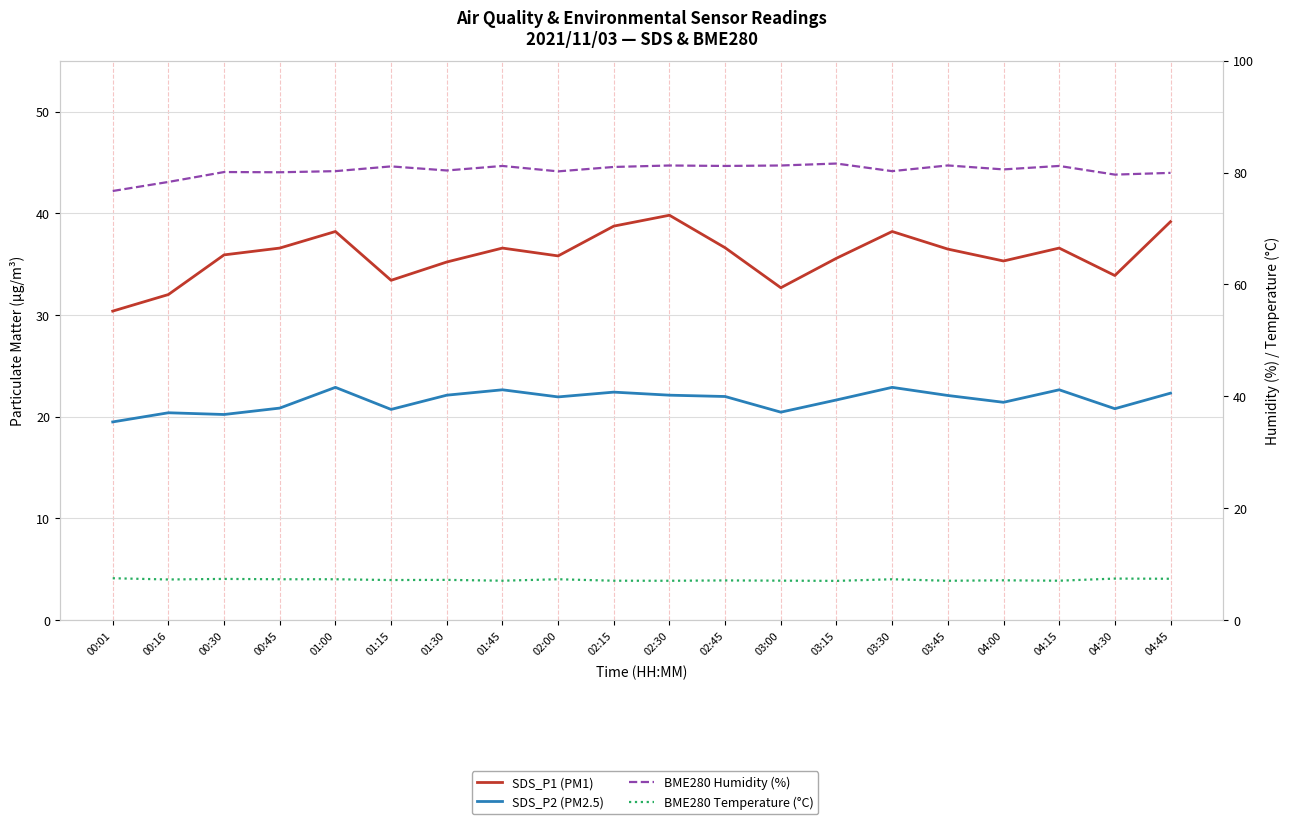

At which category does the chart reach its minimum across all series?

03:15